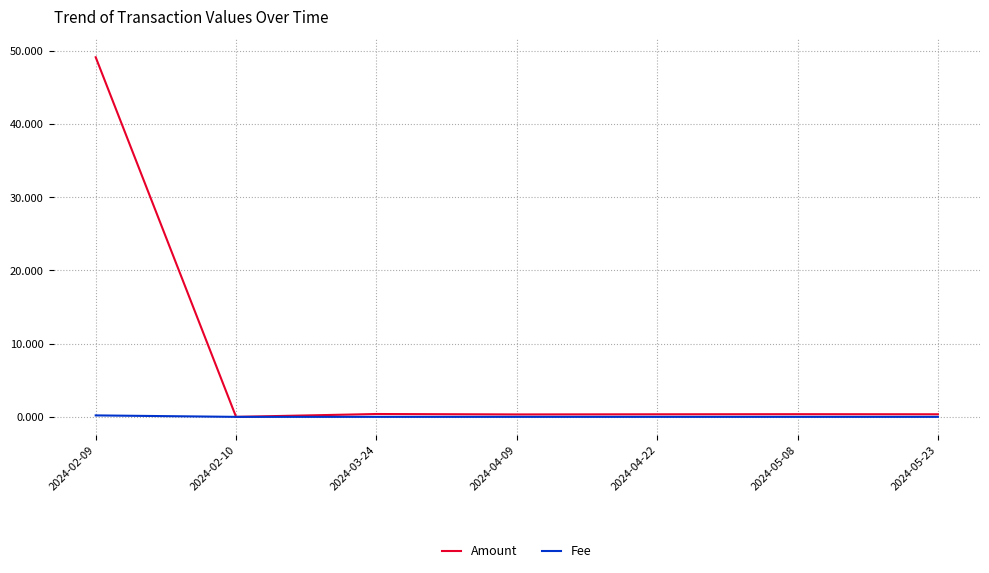

True or false: Amount has a value of 30.2 at 2024-02-09.

False